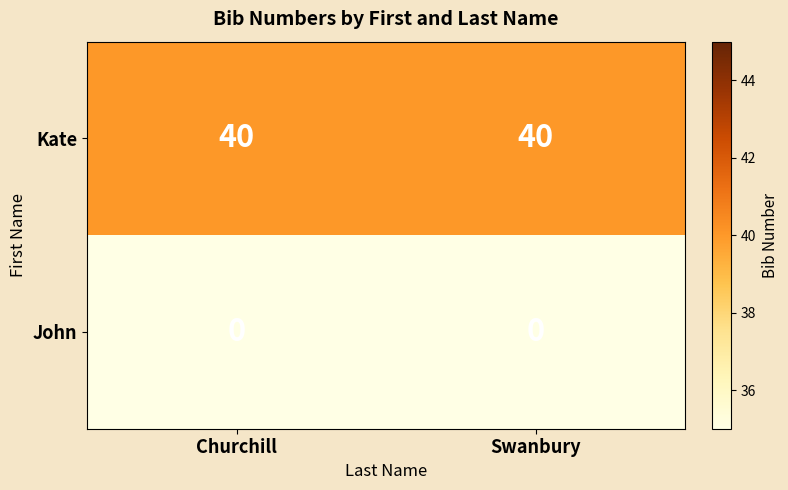

Rank the series by their maximum value, from lowest to highest.

John, Kate